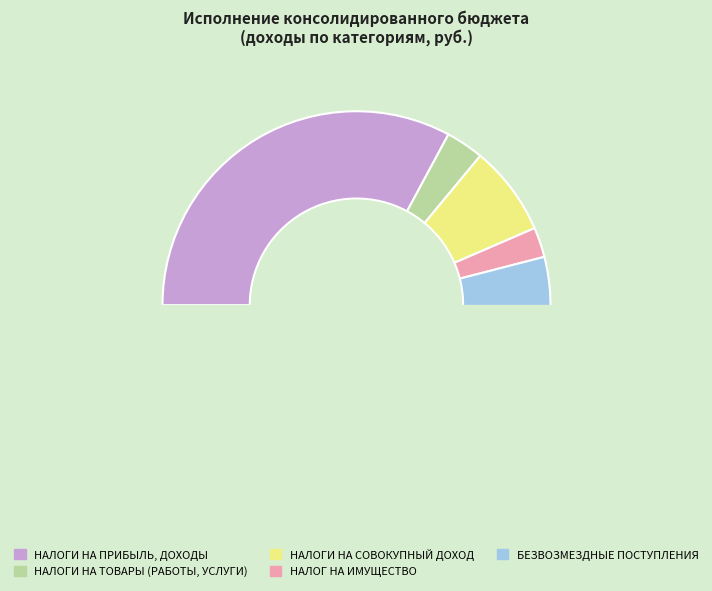

Which category has the smallest portion of the pie?

НАЛОГ НА ИМУЩЕСТВО